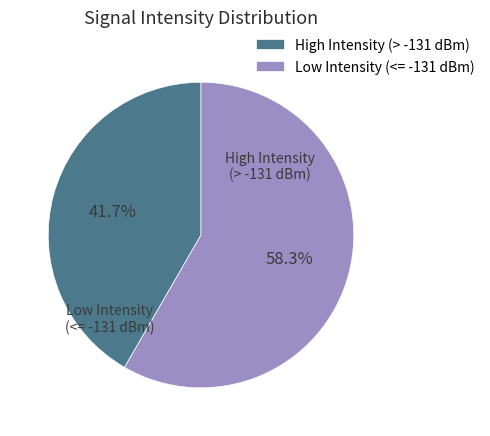

How many segments does this pie chart have?

2